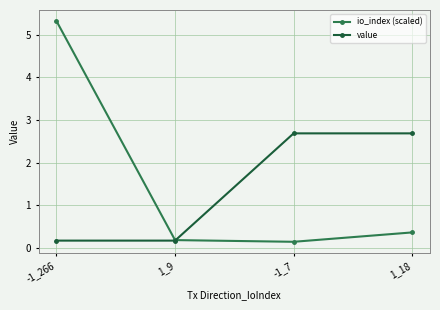

What is the difference between the io_index (scaled) values at -1_7 and 1_18?

0.2